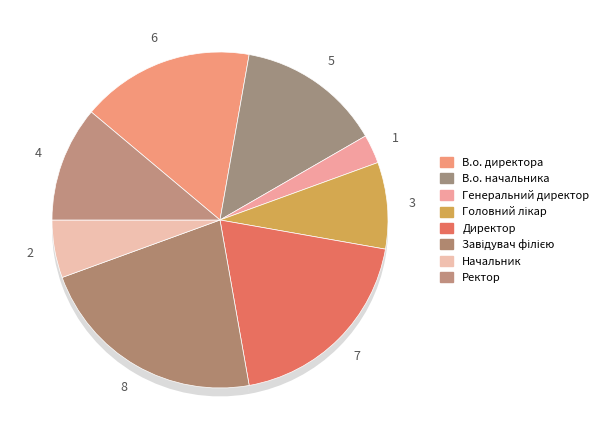

Which category has the biggest portion of the pie?

Завідувач філією